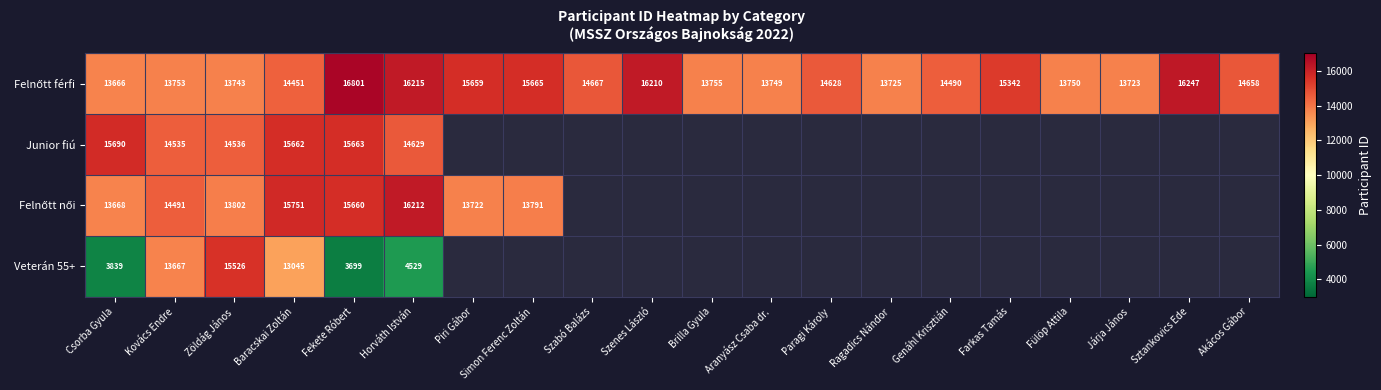

The Veterán 55+ series shows 5774 at Csorba Gyula. True or false?

False